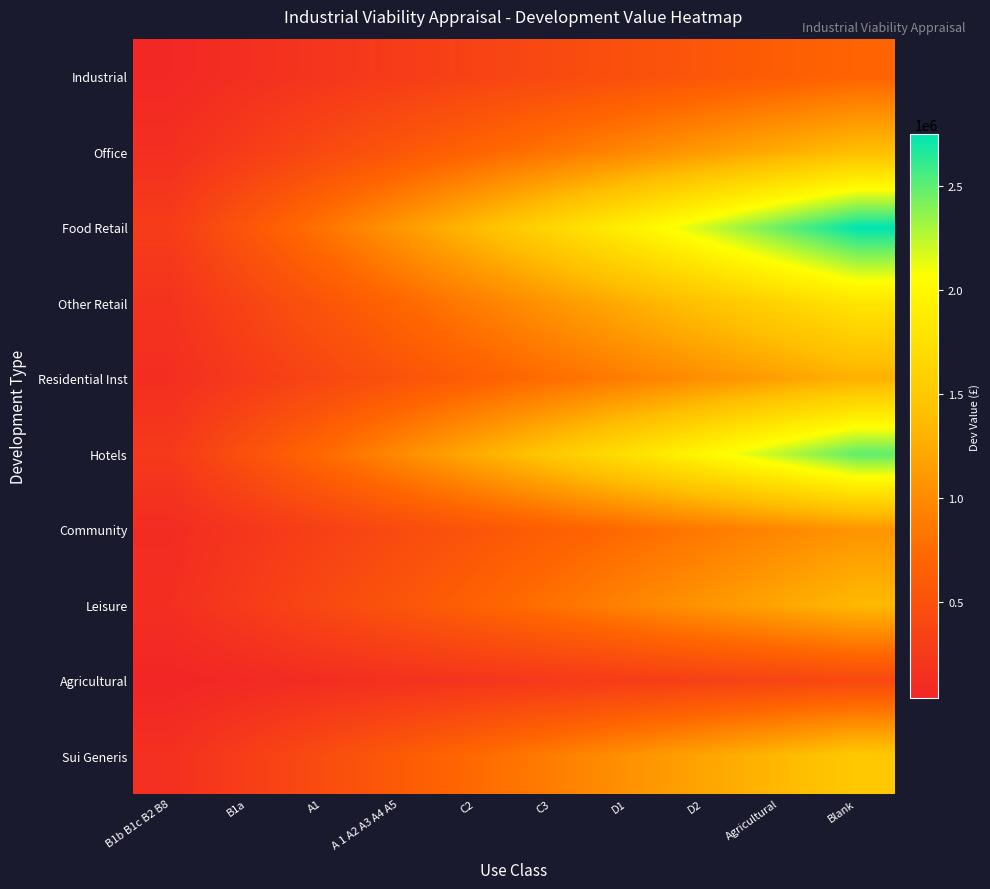

What is the smallest value displayed?

40000